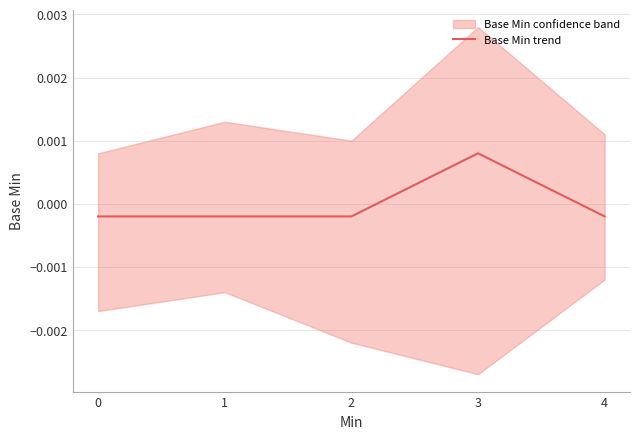

Does the chart have visible grid lines?

Yes